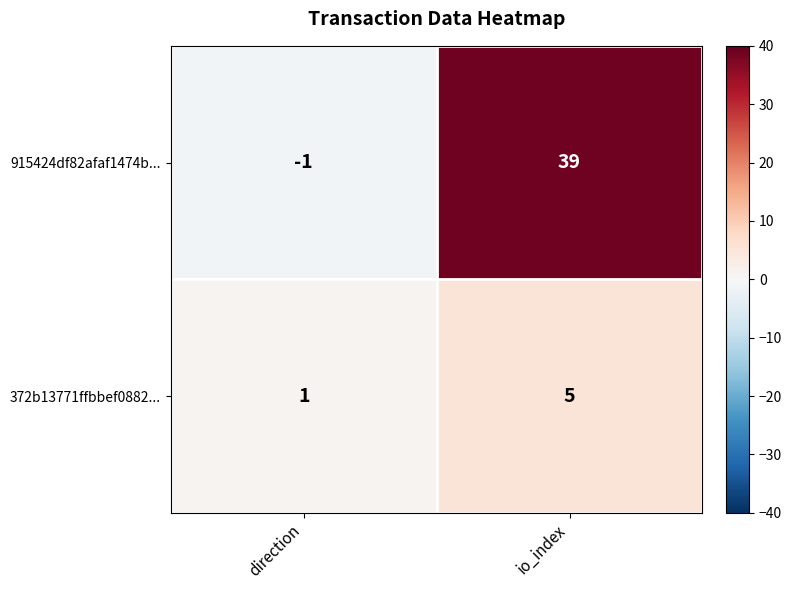

What is the approximate value of 372b13771ffbbef0882... at io_index?

5